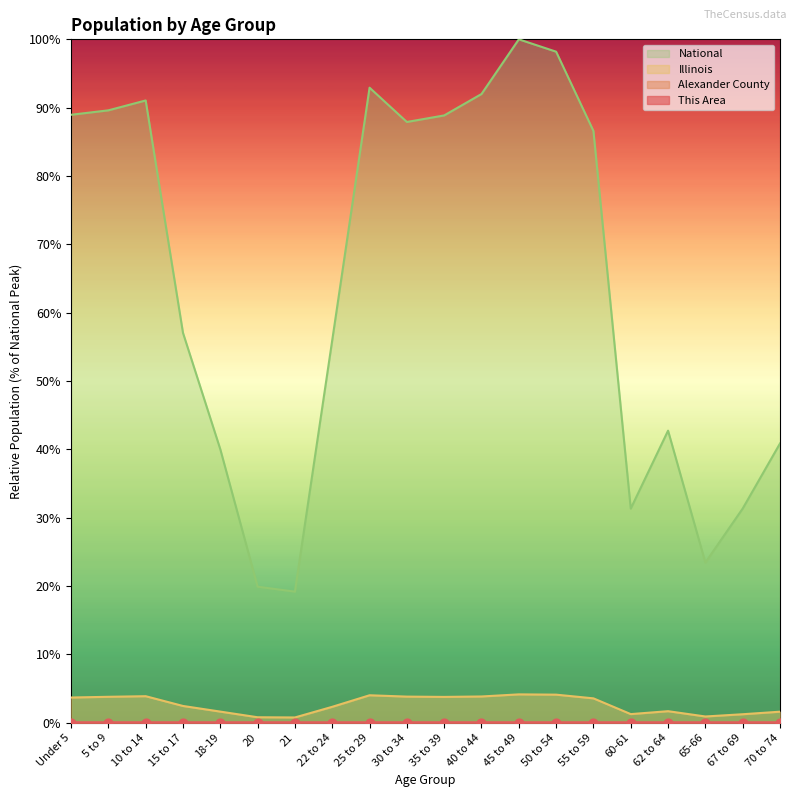

At how many categories does at least one series exceed 18?

20